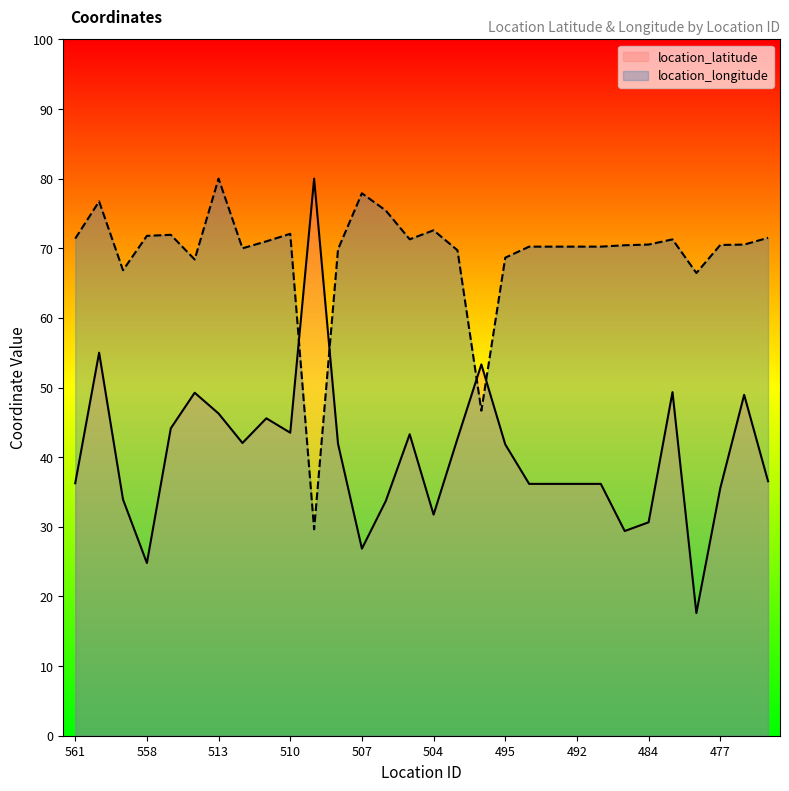

Reading right to left, what are all the values shown in this chart?

location_latitude: 475=36.5	476=48.9	477=35.5	480=17.6	482=49.3	484=30.6	490=29.4	491=36.2	492=36.2	493=36.2	494=36.2	495=41.8	497=53.3	501=42.6	504=31.7	505=43.3	506=33.7	507=26.9	508=41.9	509=80.0	510=43.5	511=45.6	512=42.0	513=46.3	514=49.3	557=44.1	558=24.8	559=33.9	560=55.0	561=36.3
location_longitude: 475=71.5	476=70.5	477=70.5	480=66.4	482=71.3	484=70.5	490=70.4	491=70.2	492=70.2	493=70.2	494=70.2	495=68.6	497=46.7	501=69.7	504=72.6	505=71.3	506=75.4	507=77.9	508=69.9	509=29.6	510=72.1	511=71.0	512=70.0	513=80.0	514=68.4	557=71.9	558=71.8	559=66.8	560=76.7	561=71.4